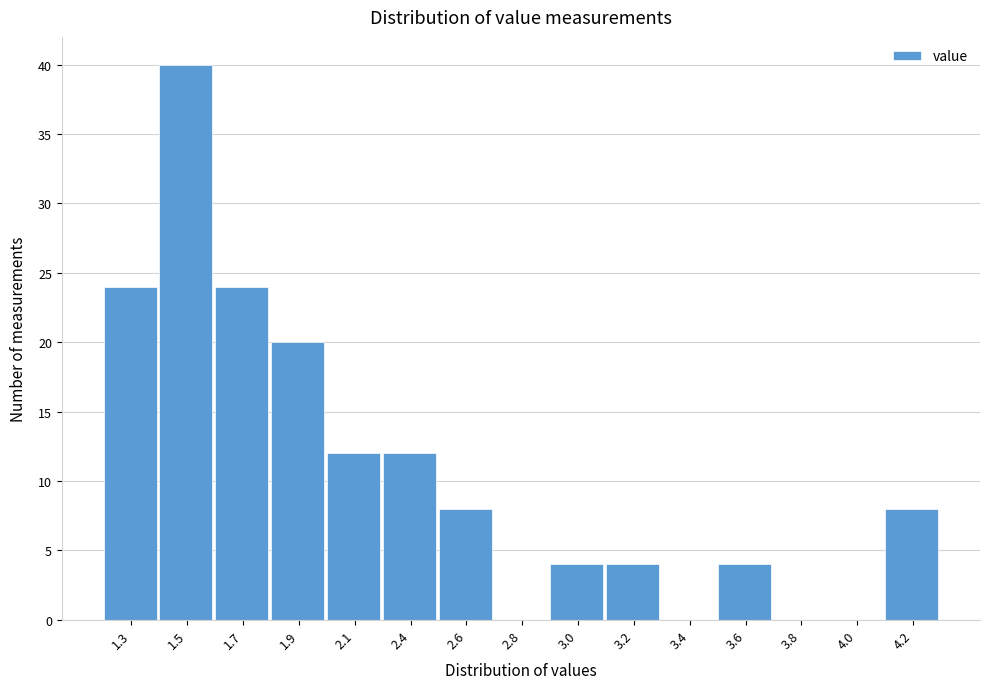

Reading right to left, extract all data points from this chart.

4.2=8	4.0=0	3.8=0	3.6=4	3.4=0	3.2=4	3.0=4	2.8=0	2.6=8	2.4=12	2.1=12	1.9=20	1.7=24	1.5=40	1.3=24